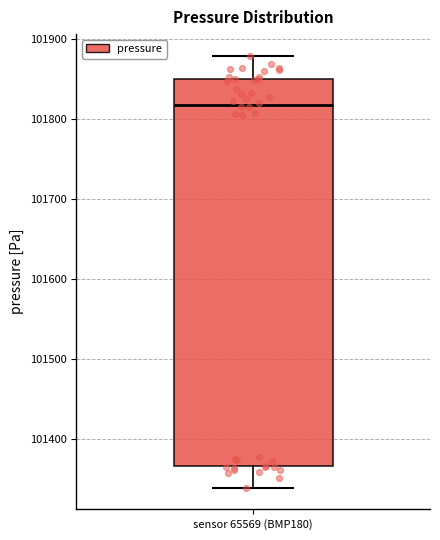

Transcribe this box plot: give where the median line is, the range the box spans, and where the two whiskers end, as read against the y-axis. The values are not printed on the chart, so give them approximately, as read against the axis.

median 101820, box 101370 to 101850, whiskers 101340 to 101880